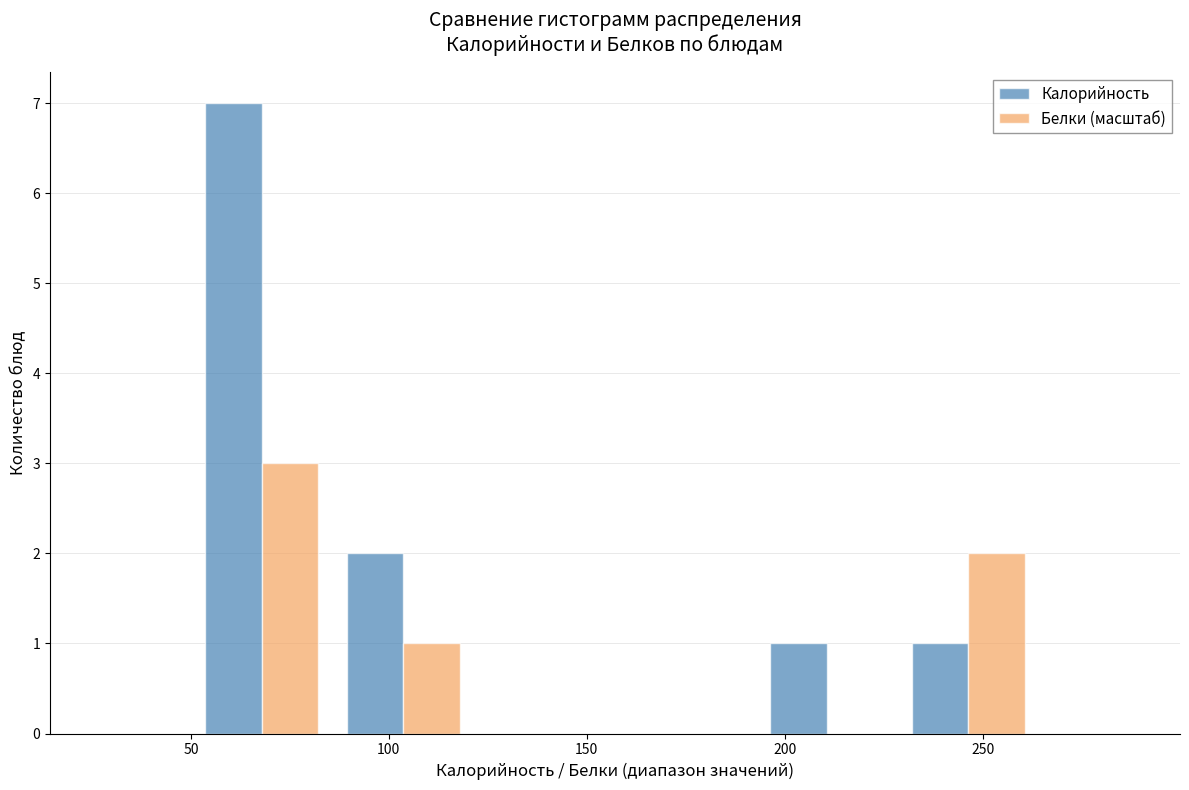

In the Калорийность series, which range on the x-axis has the tallest bar?

50 to 85